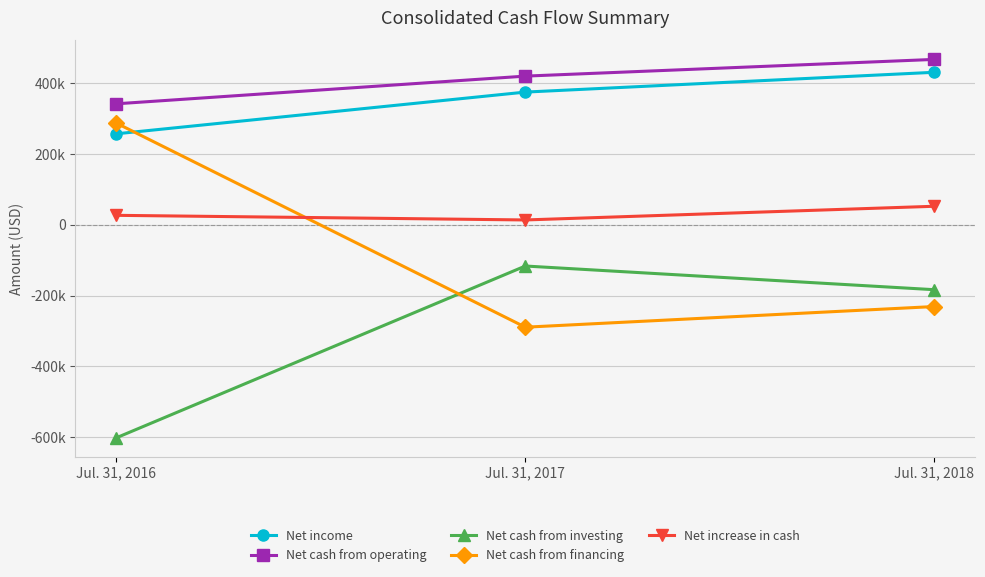

What are all the series names shown in the legend?

Net income, Net cash from operating, Net cash from investing, Net cash from financing, Net increase in cash